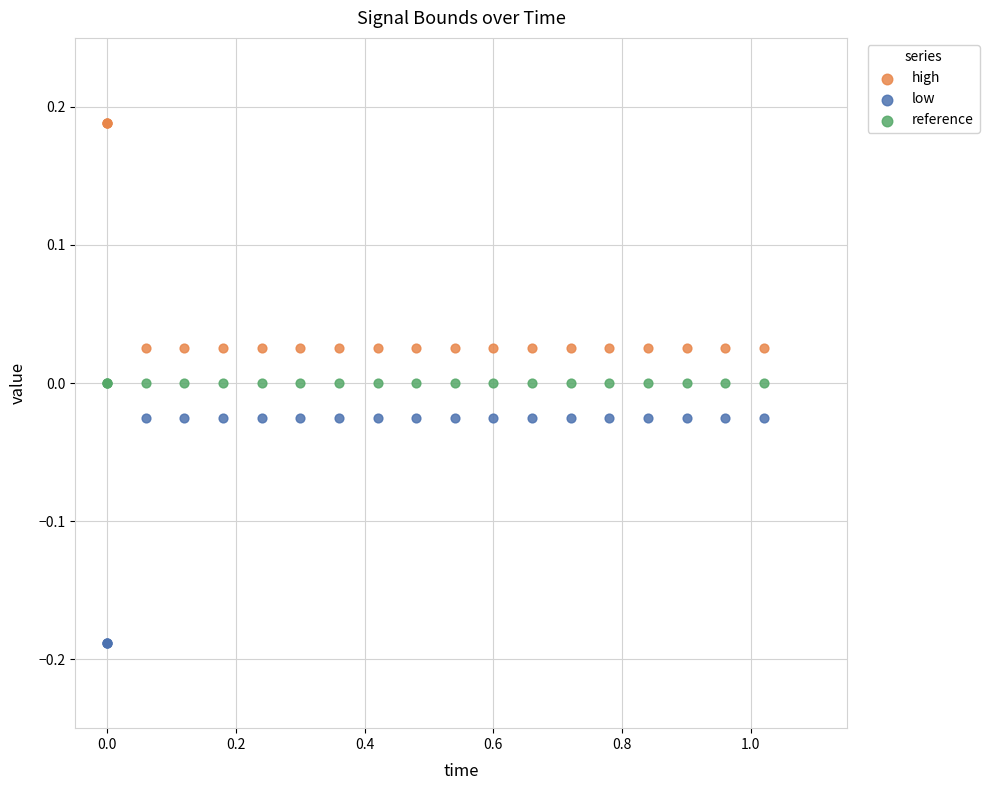

What are all the series names shown in the legend?

high, low, reference